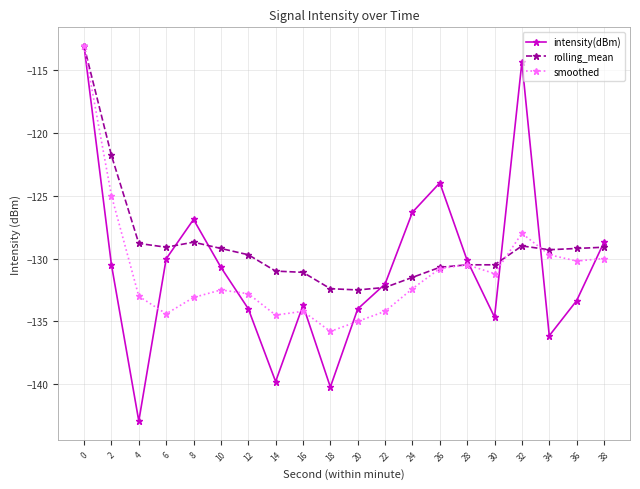

What is the total value across all series at 16?

-399.0